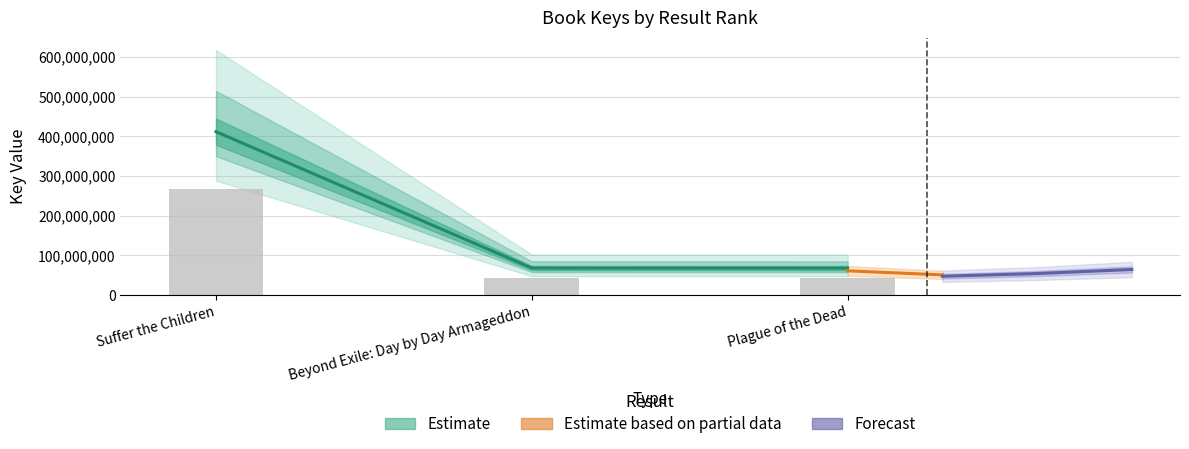

List the labels in order of value, smallest first.

Plague of the Dead, Beyond Exile: Day by Day Armageddon, Suffer the Children